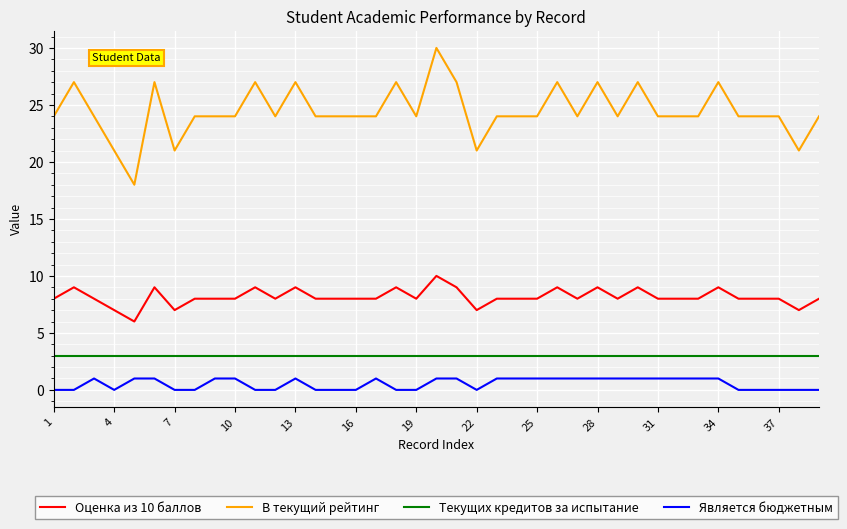

True or false: Оценка из 10 баллов and В текущий рейтинг intersect in this chart.

False